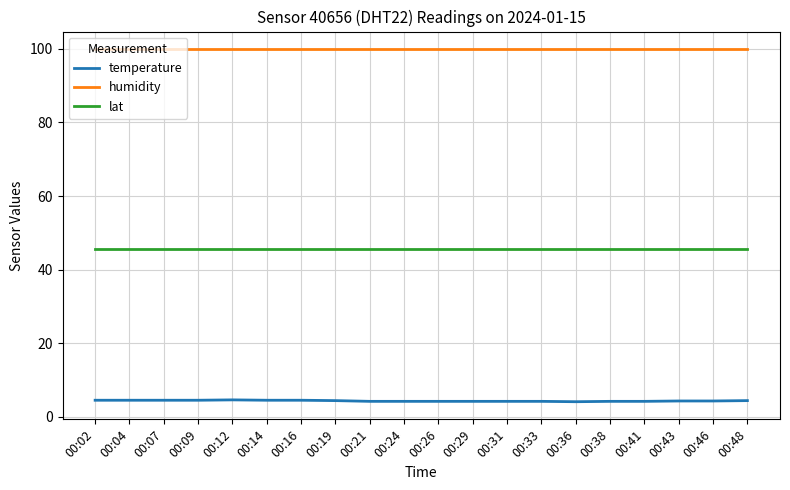

Rank the series by their maximum value, from highest to lowest.

humidity, lat, temperature